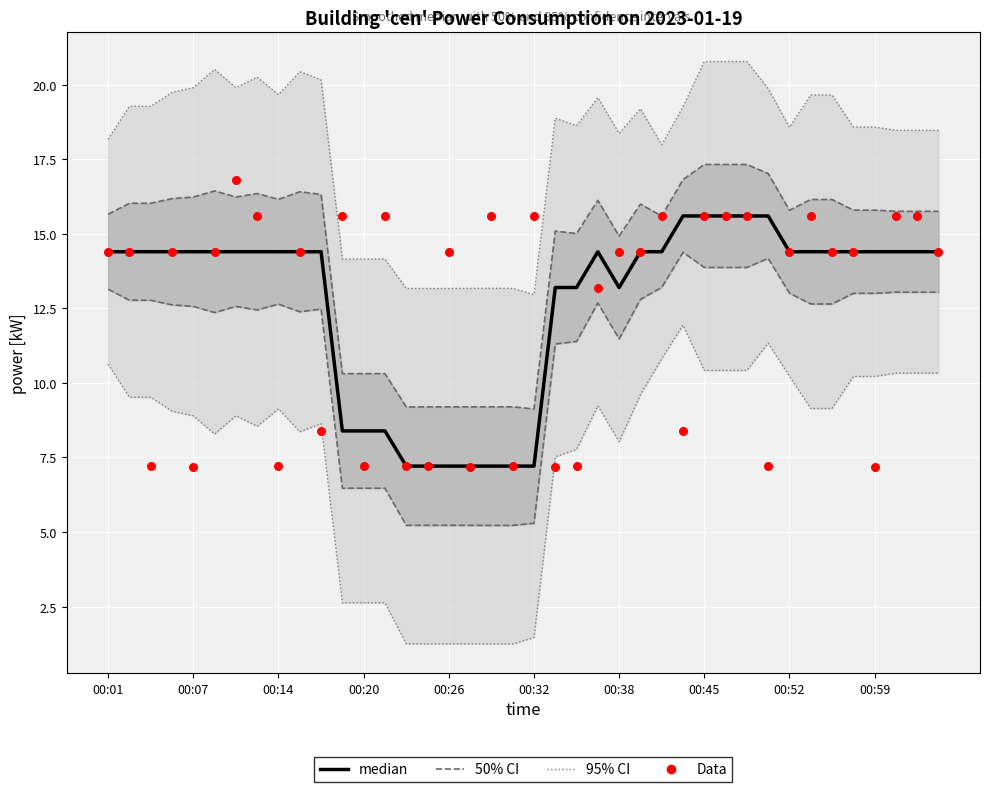

Which series has the widest spread of Y values?

Data